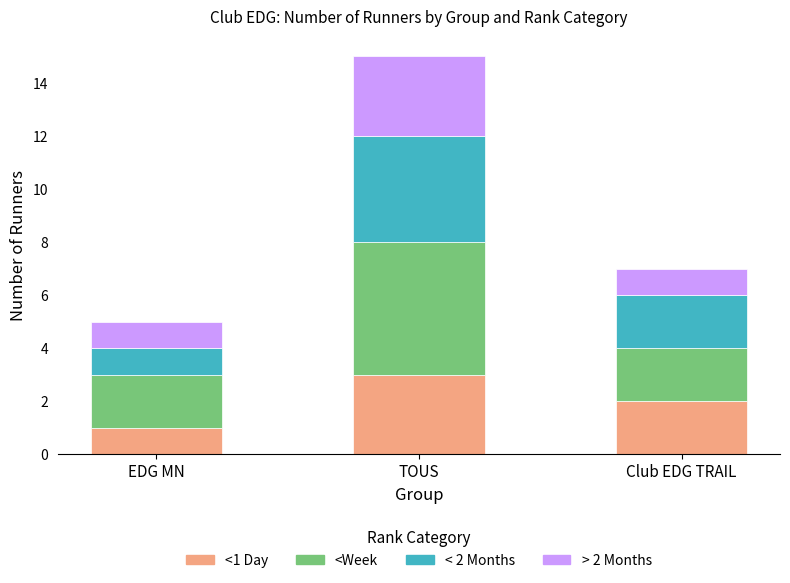

What is the total value across all series at EDG MN?

5